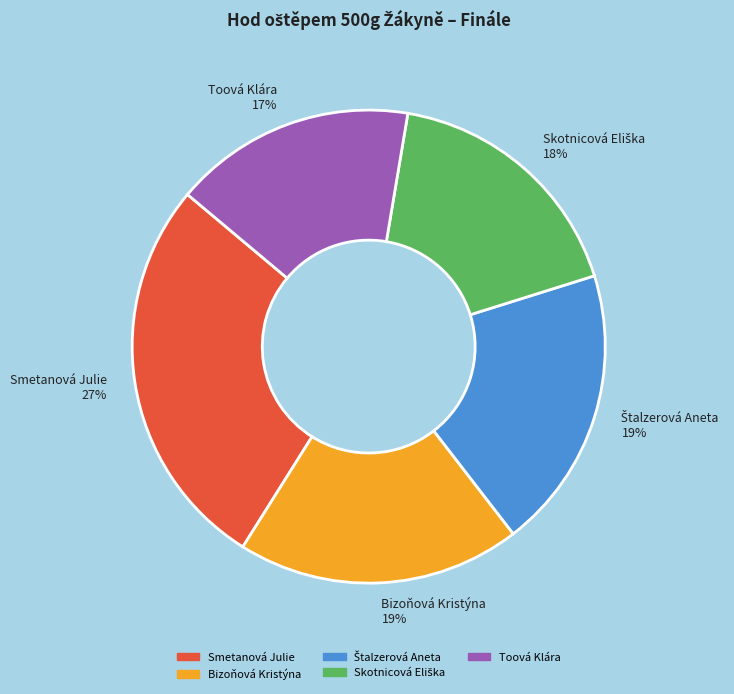

What is the largest slice in the pie chart?

Smetanová Julie